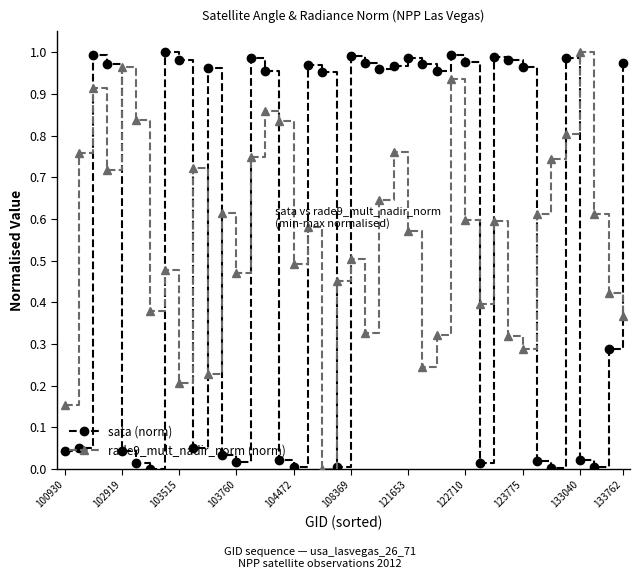

What is the sum of all sata (norm) values?

23.1